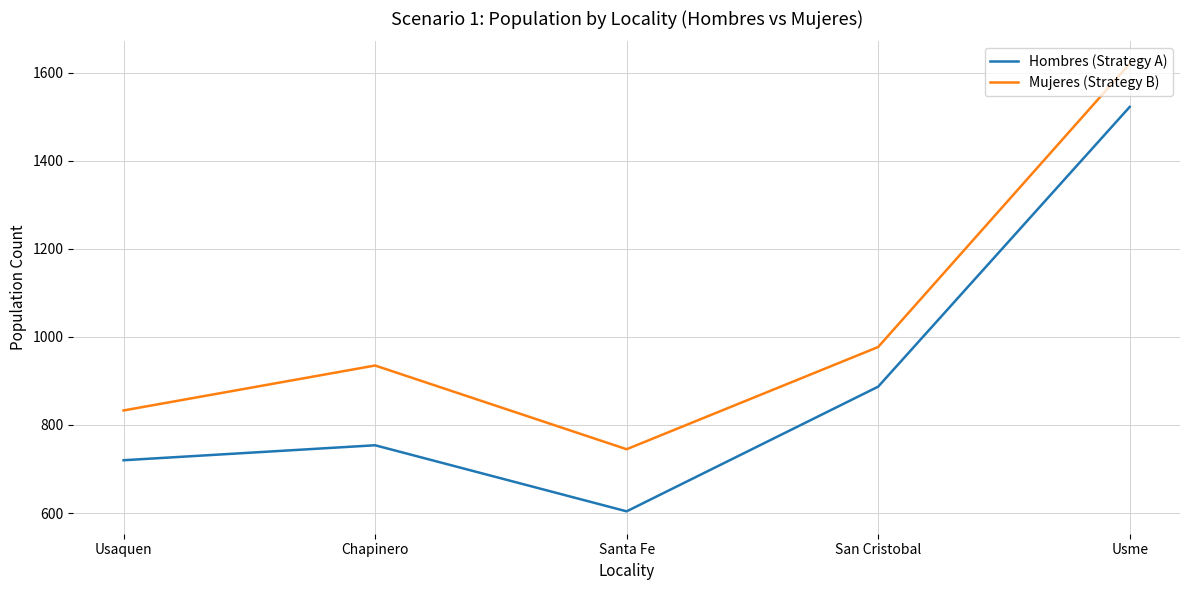

At Usme, list the series in order from largest to smallest.

Mujeres (Strategy B), Hombres (Strategy A)